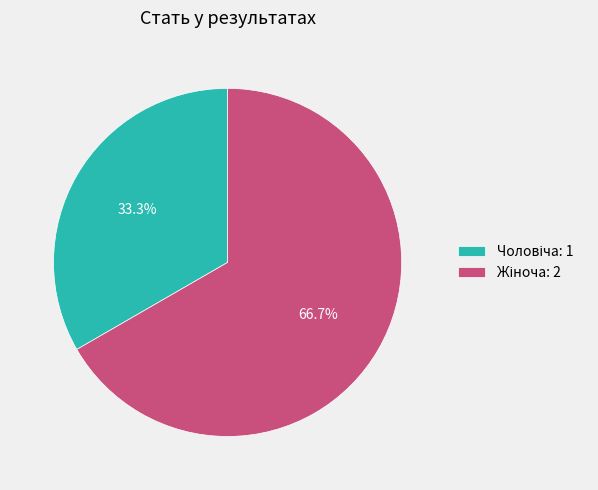

To the nearest percent, what is the difference between the largest and smallest slice percentages?

33%